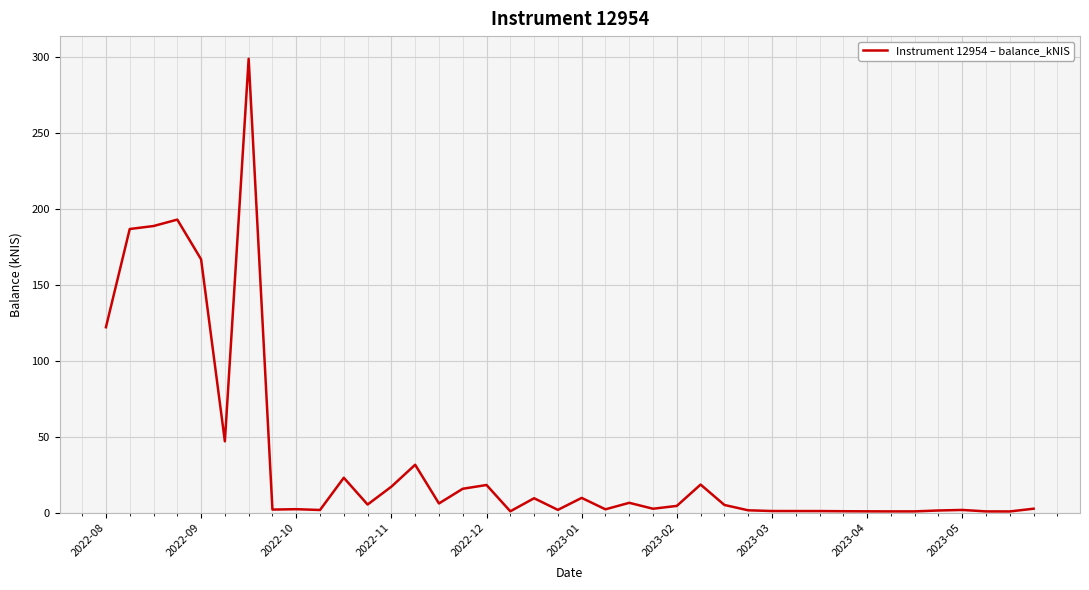

What is the difference between the maximum and minimum values?

298.0